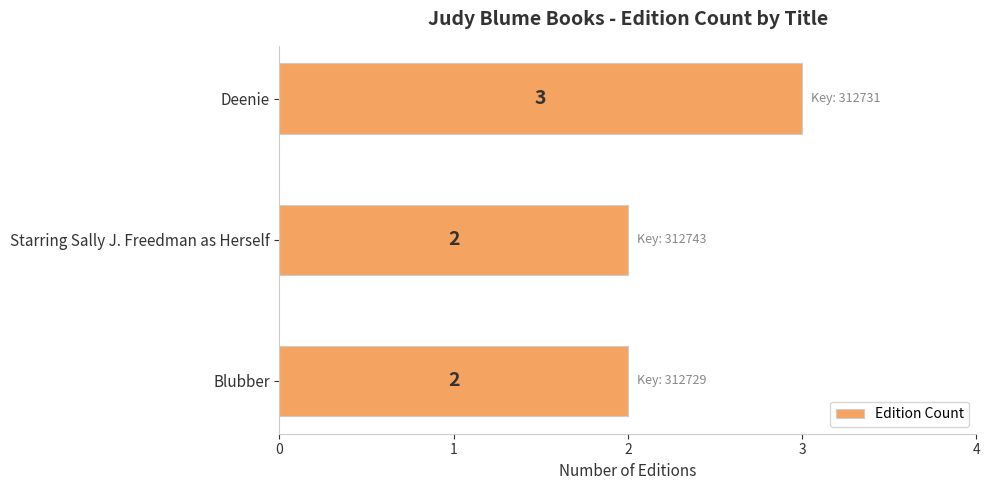

Between Blubber and Deenie, which is larger?

Deenie